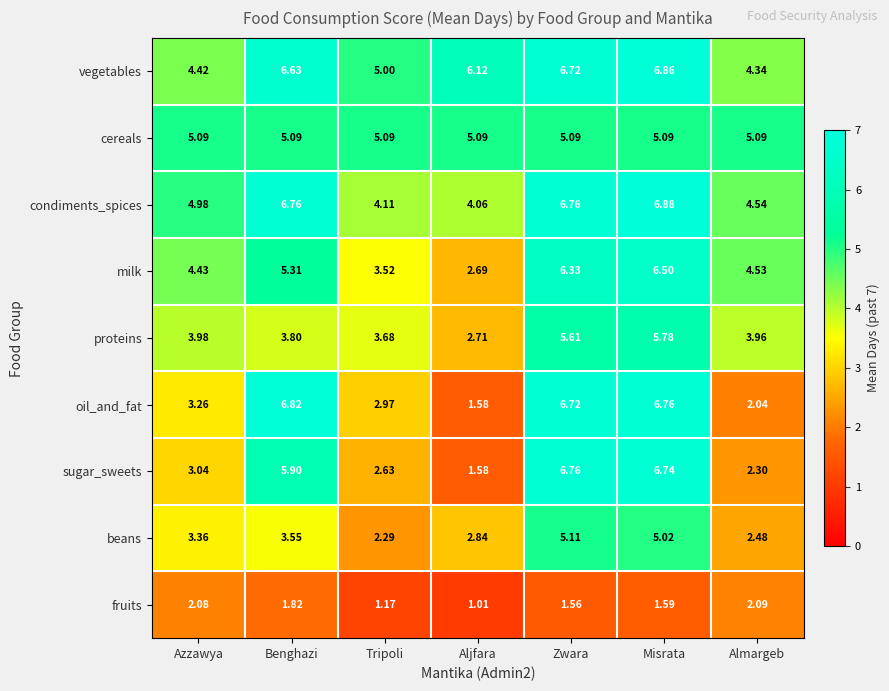

Rank the series by their maximum value, from lowest to highest.

fruits, cereals, beans, proteins, milk, sugar_sweets, oil_and_fat, vegetables, condiments_spices